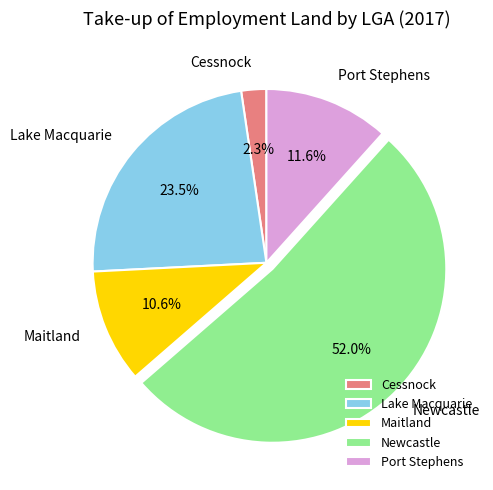

To the nearest percent, what portion does Port Stephens represent?

12%